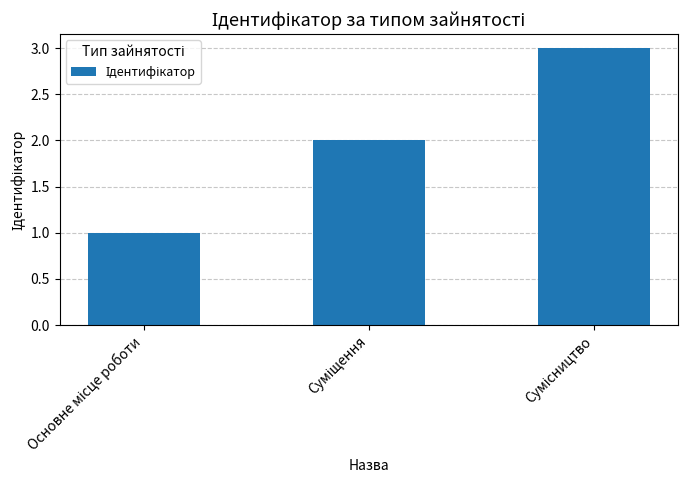

What is the difference between the second highest and minimum values?

1